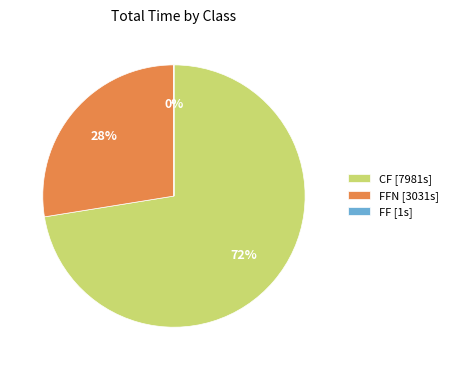

Which category has the biggest portion of the pie?

CF [7981s]